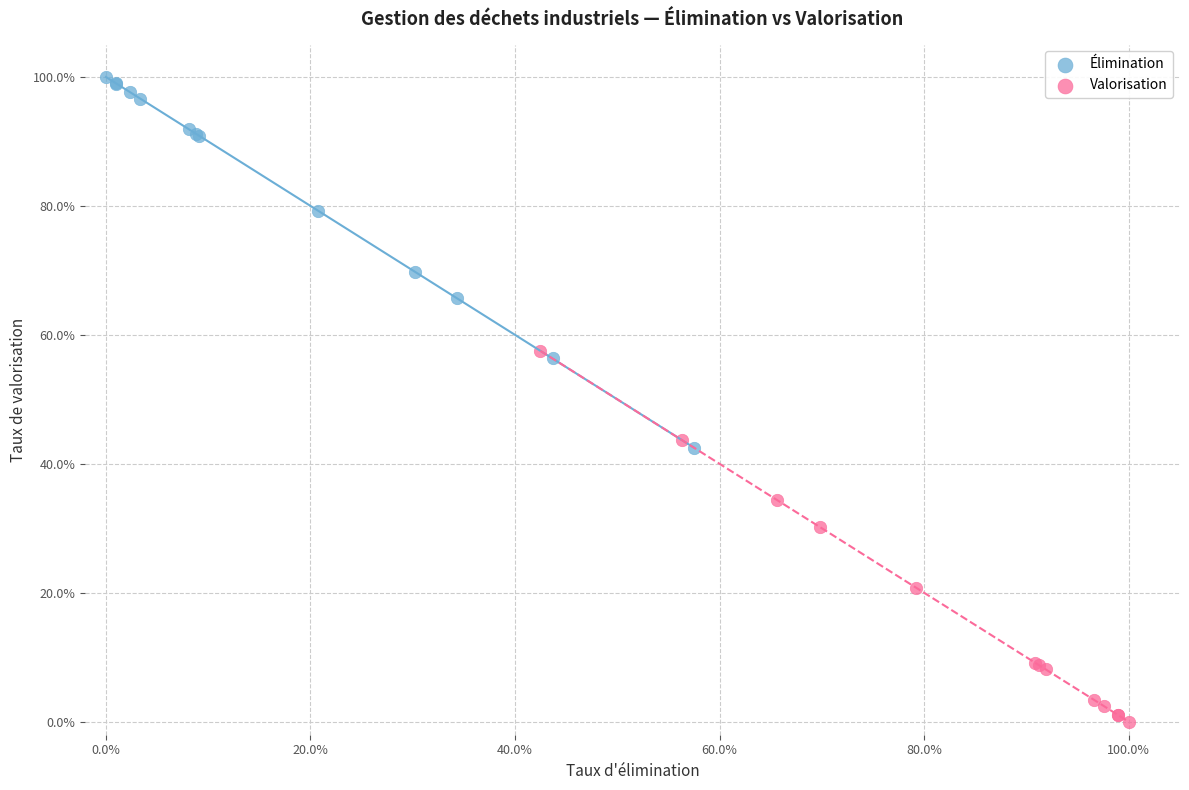

What are all the series names shown in the legend?

Élimination, Valorisation